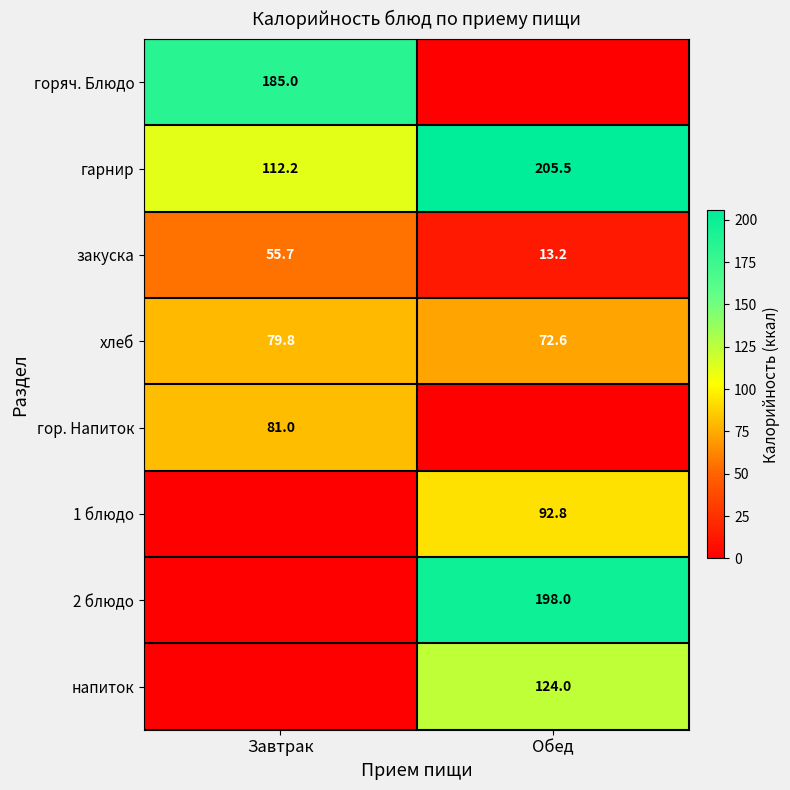

Is it true that гор. Напиток equals 81.0 at Завтрак?

True